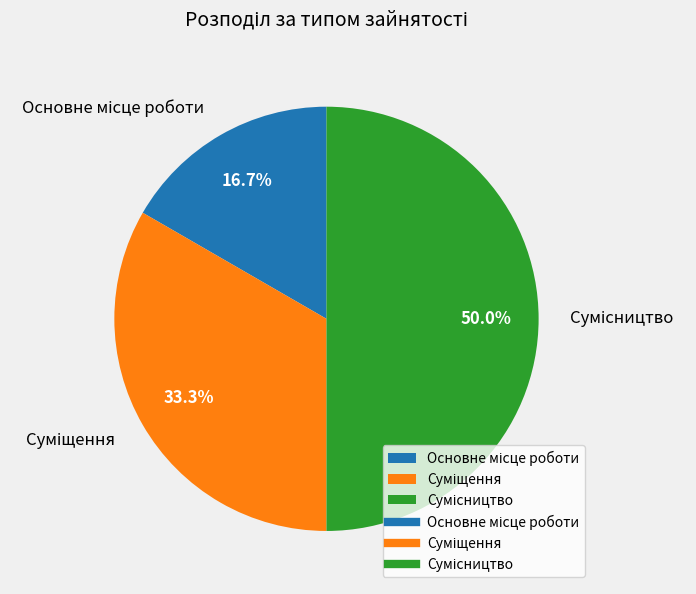

To the nearest percent, what is the average slice percentage?

33%